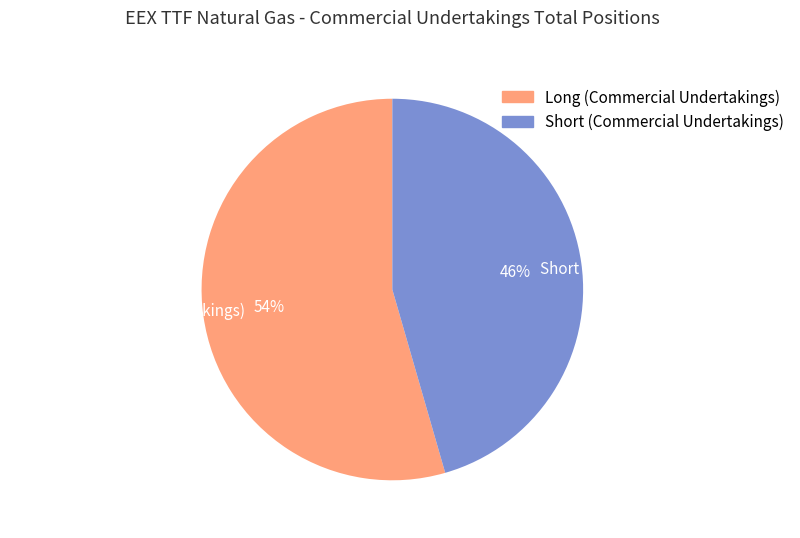

Between Short (Commercial Undertakings) and Long (Commercial Undertakings), which is larger?

Long (Commercial Undertakings)